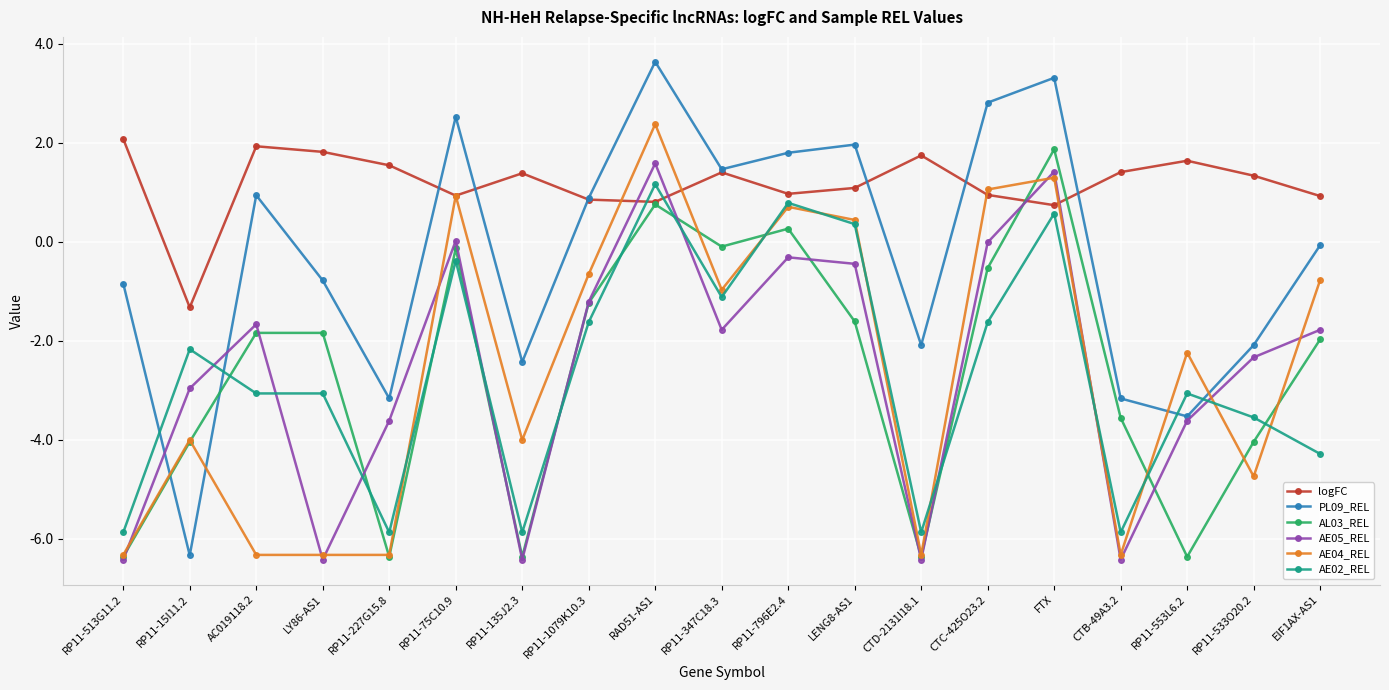

How many lines are shown in the chart?

6